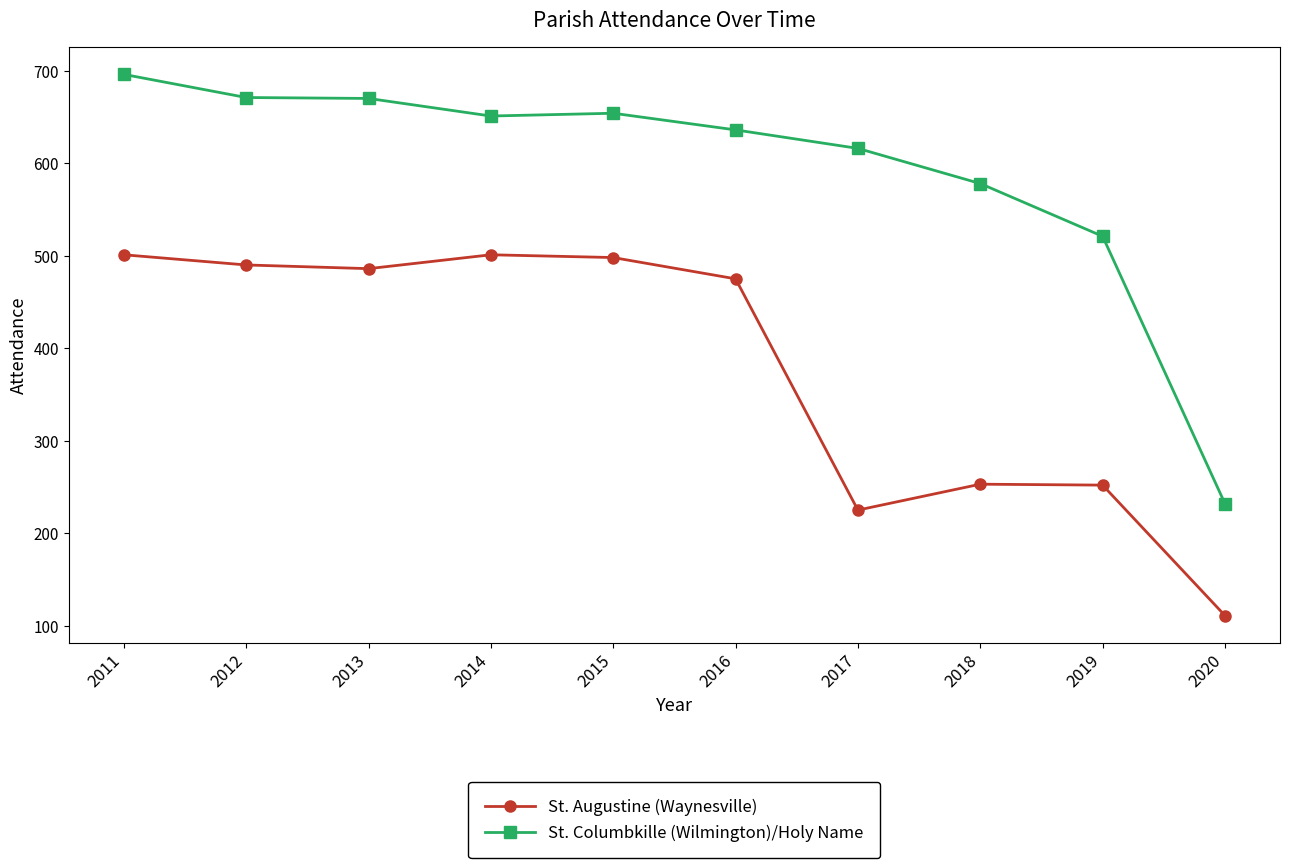

True or false: St. Augustine (Waynesville) has more than 1 interior local peaks.

True